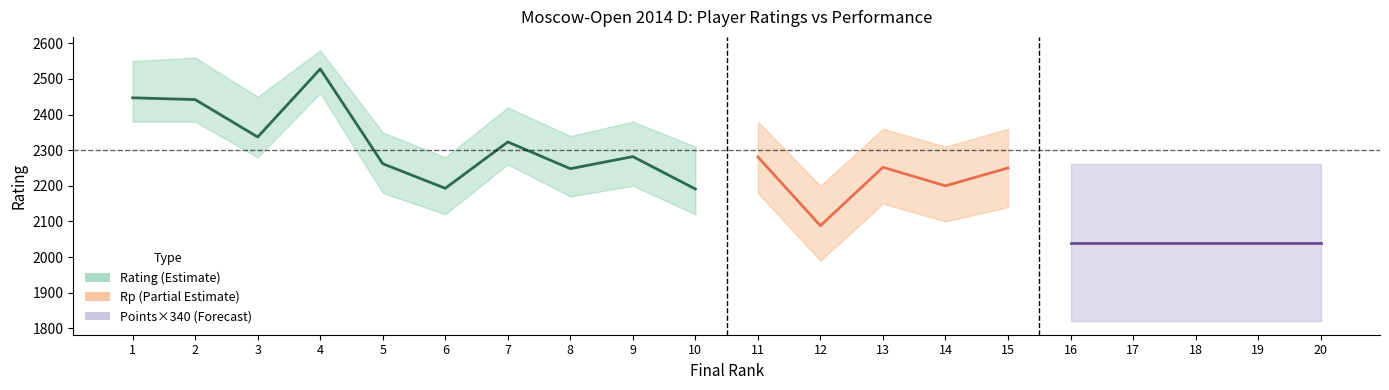

The value of Rp at 15 is 2250.0. True or false?

True